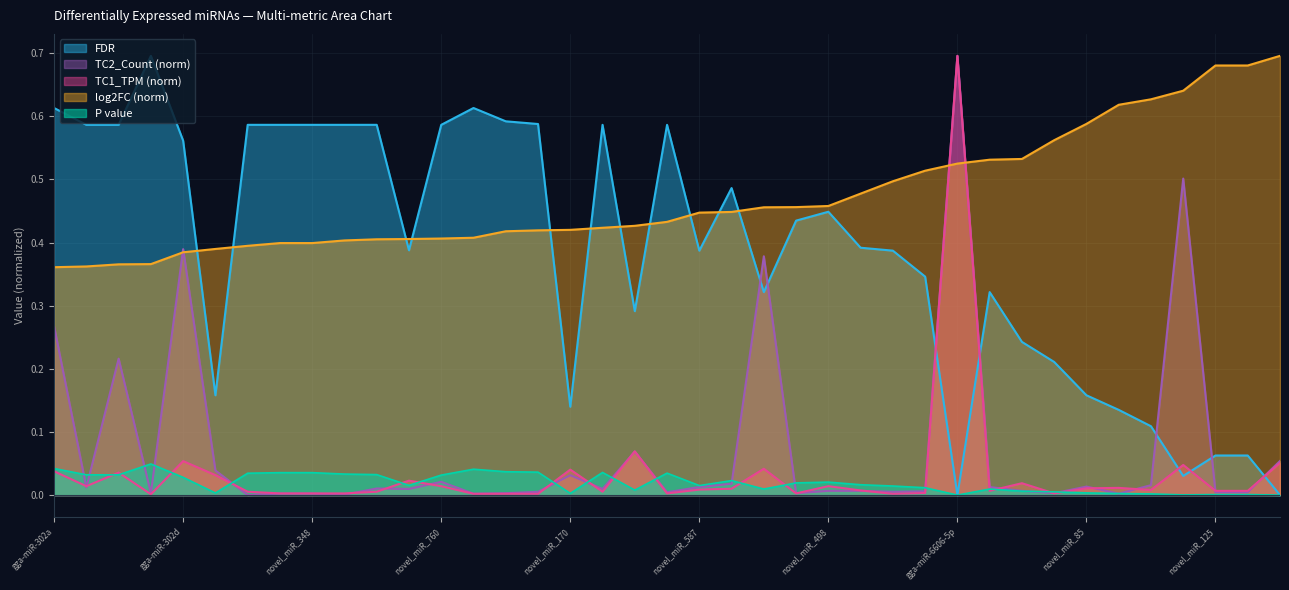

How many data points does each series have?

39